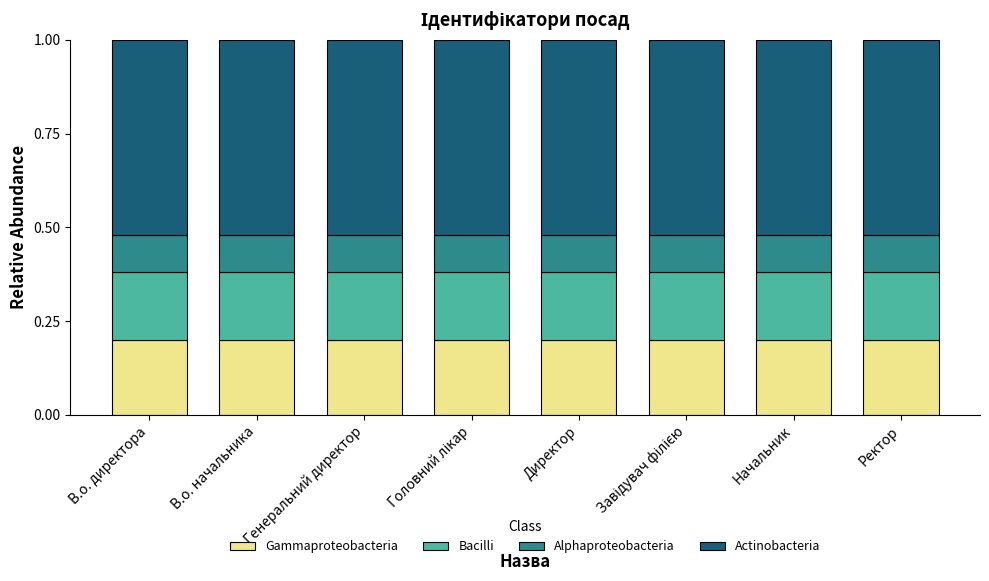

What is the total value across all series at Начальник?

1.0